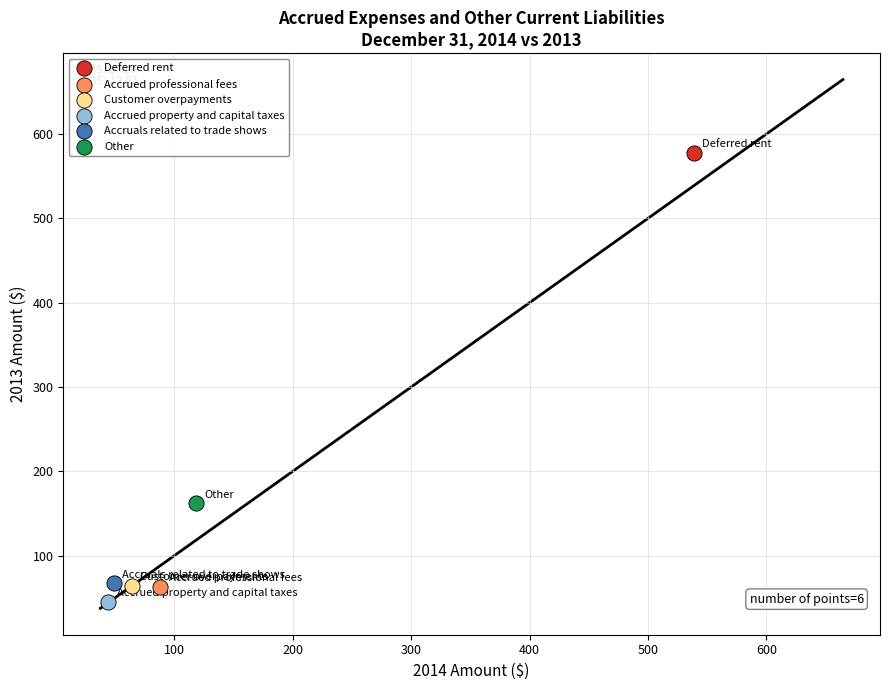

Which series contains the lowest Y value?

Accrued property and capital taxes